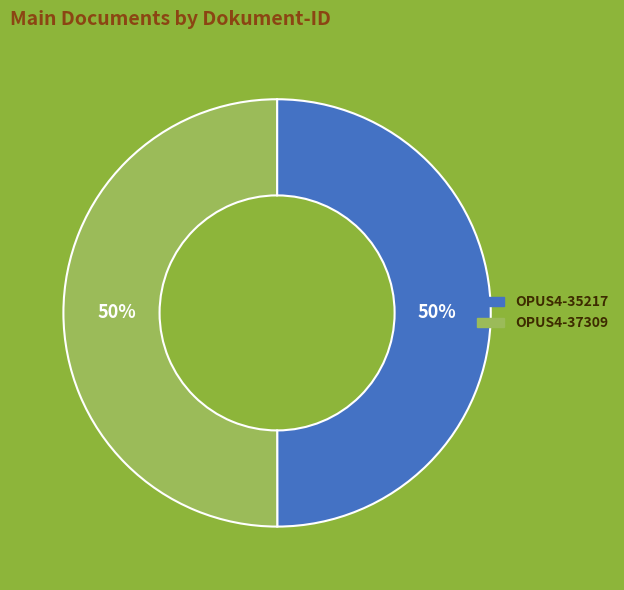

Do OPUS4-35217 and OPUS4-37309 together represent more than half of the pie?

Yes